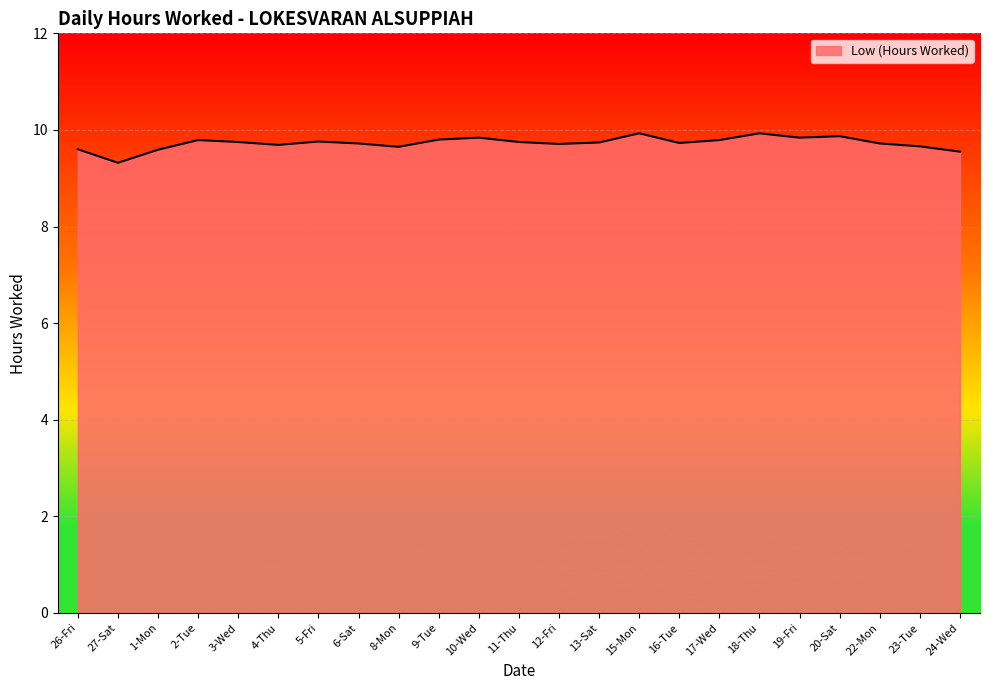

Which has a higher value, 27-Sat or 10-Wed?

10-Wed